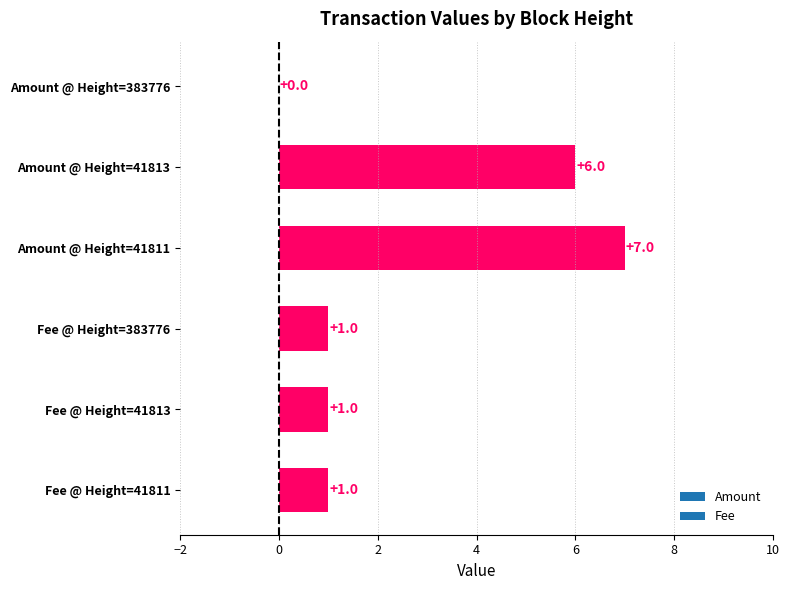

At which category does the chart reach its peak across all series?

Amount @ Height=41811